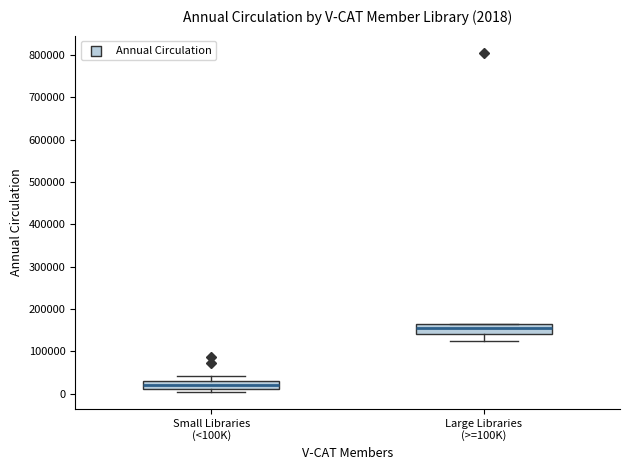

Which box's median line is the highest?

Large Libraries (>=100K)